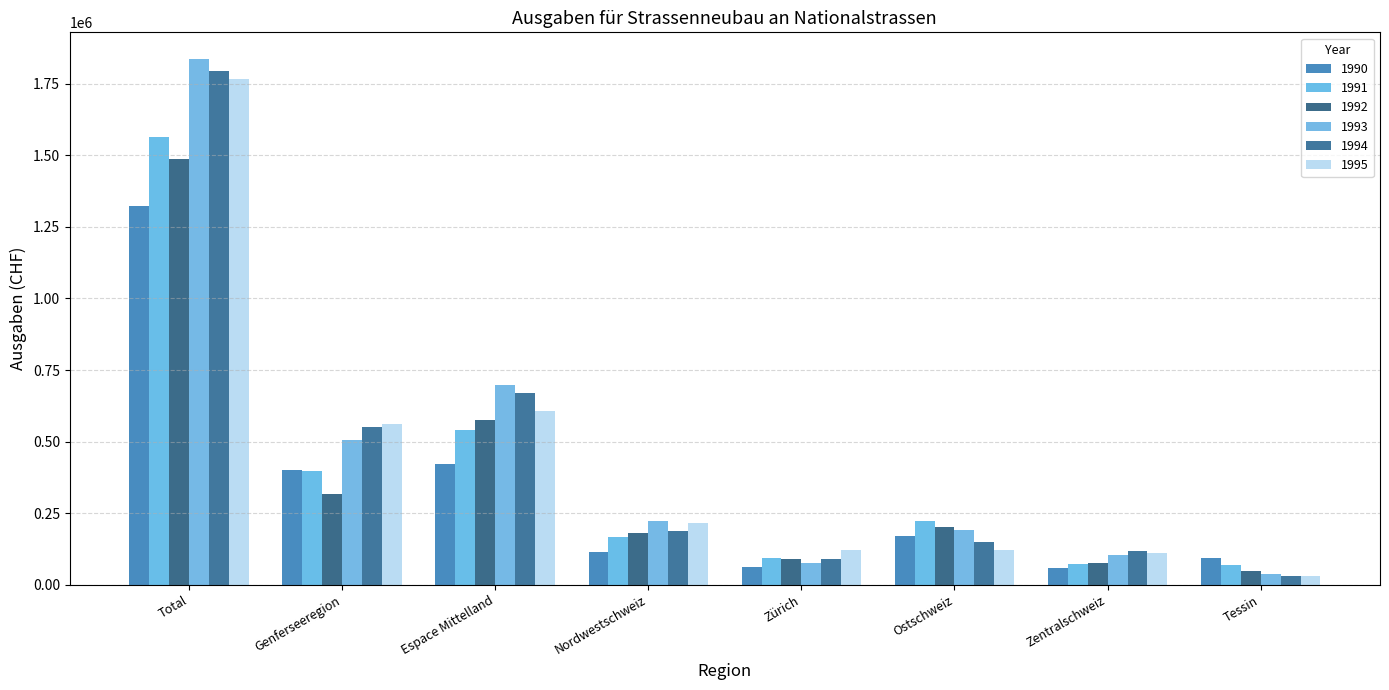

What is the smallest value displayed?

29178